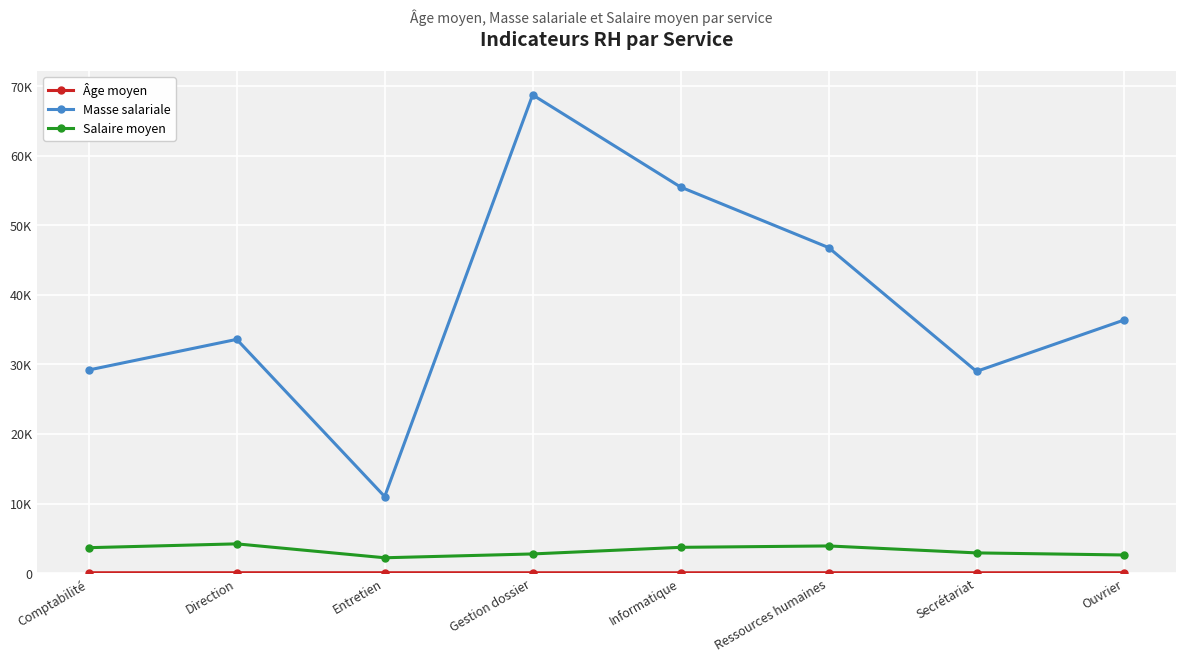

Reading right to left, what are all the values shown in this chart?

Âge moyen: Ouvrier=56.1	Secrétariat=44.3	Ressources humaines=50.3	Informatique=44.7	Gestion dossier=47.5	Entretien=51.2	Direction=50.5	Comptabilité=48.1
Masse salariale: Ouvrier=36400.0	Secrétariat=29000.0	Ressources humaines=46800.0	Informatique=55500.0	Gestion dossier=68750.0	Entretien=11000.0	Direction=33600.0	Comptabilité=29200.0
Salaire moyen: Ouvrier=2600.0	Secrétariat=2900.0	Ressources humaines=3900.0	Informatique=3700.0	Gestion dossier=2750.0	Entretien=2200.0	Direction=4200.0	Comptabilité=3650.0